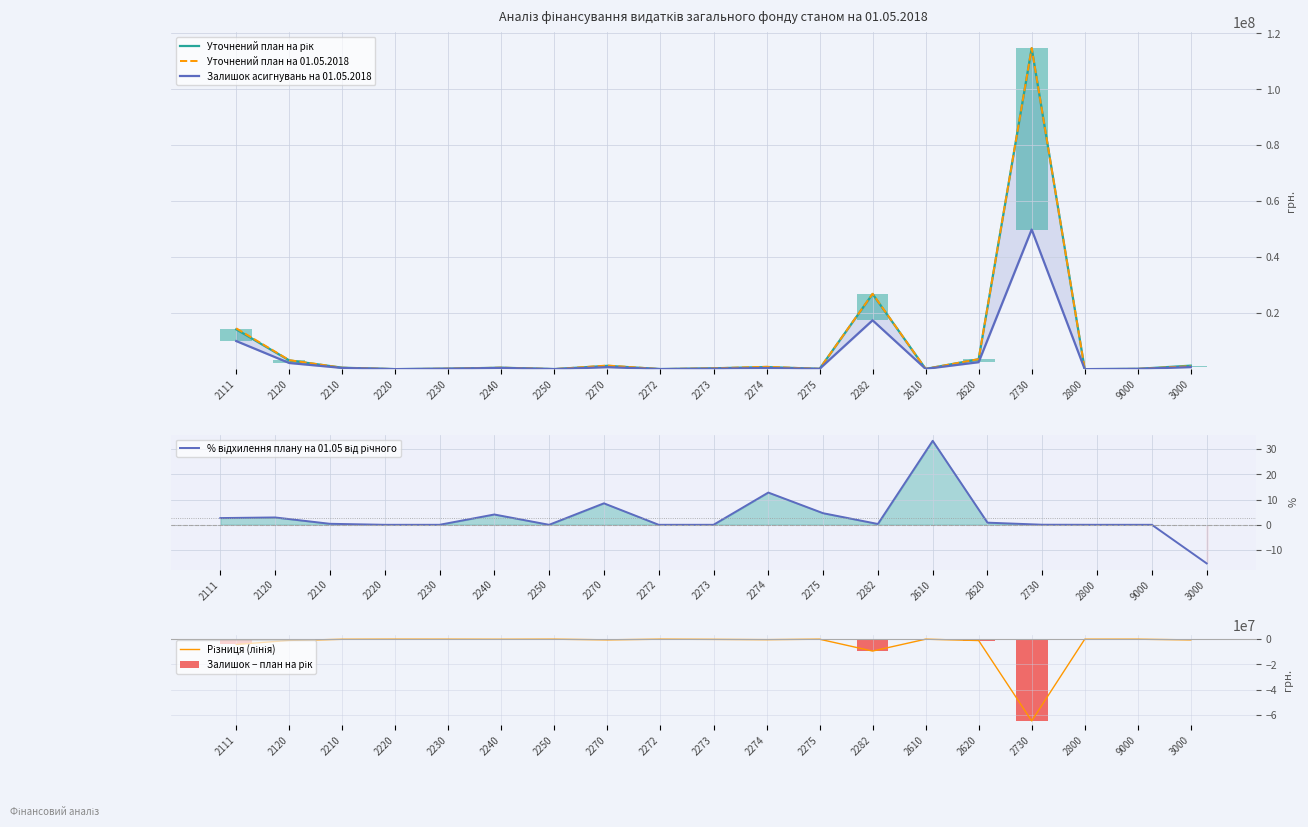

What is the maximum value for Різниця (лінія)?

22550.0